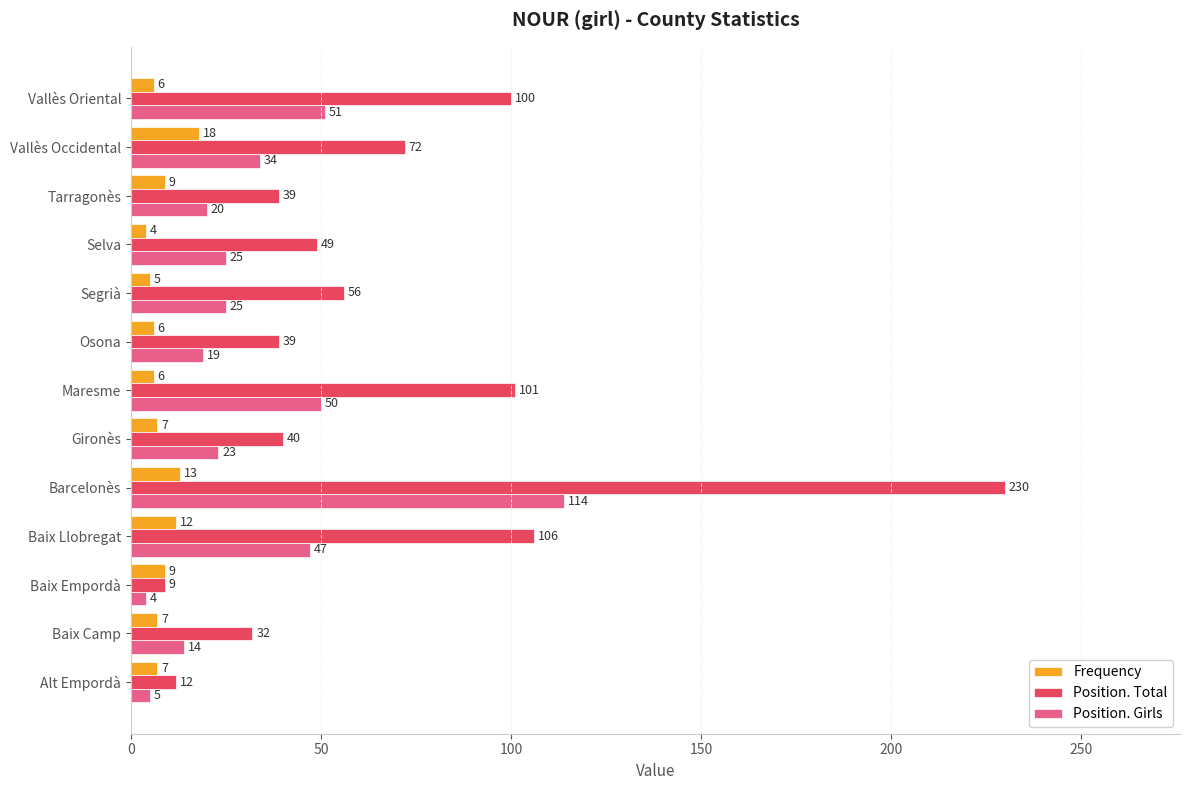

What value does the Position. Total series have at Tarragonès, to the nearest 10?

40